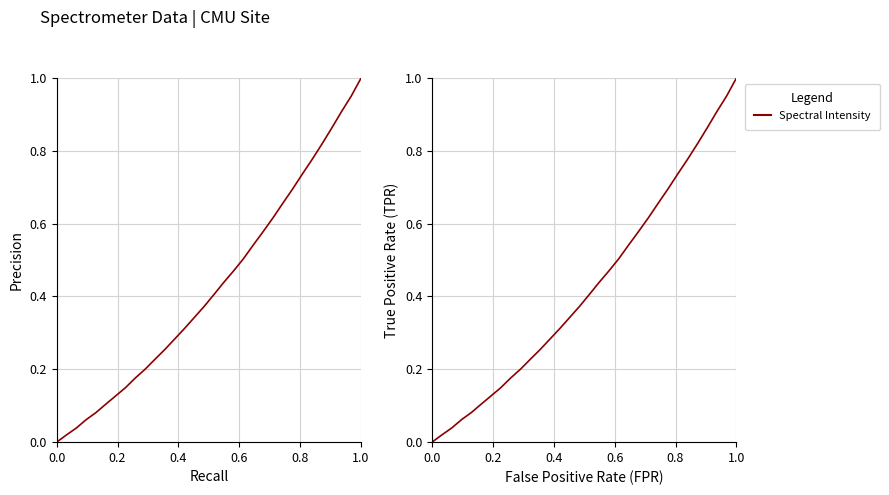

Reading left to right, transcribe all the data shown in this chart.

0.0	0.0	0.0	0.1	0.1	0.1	0.1	0.1	0.2	0.2	0.2	0.3	0.3	0.3	0.3	0.4	0.4	0.4	0.5	0.5	0.5	0.6	0.6	0.7	0.7	0.7	0.8	0.8	0.9	0.9	1.0	1.0